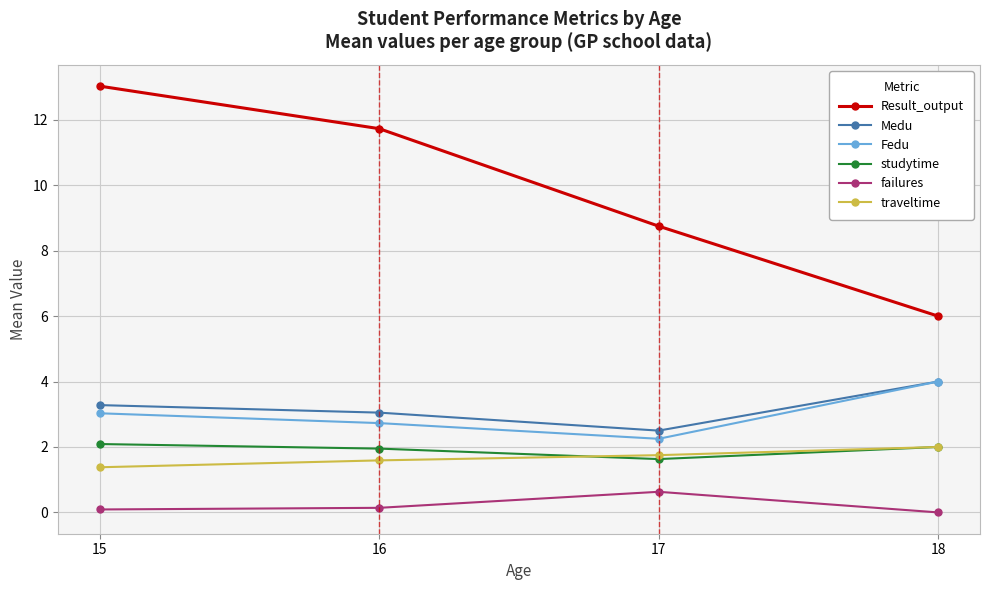

How many data points does each series have?

4